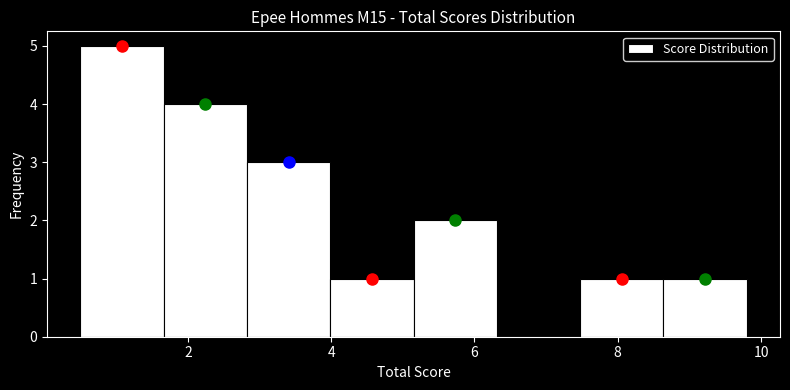

Reading left to right, transcribe this chart: for each bar, give the range it covers on the x-axis and its height. Neither the bar edges nor the heights are printed on the chart, so give them approximately, as read against the axes.

0.6 to 1.6: 5
1.6 to 2.8: 4
2.8 to 4.0: 3
4.0 to 5.2: 1
5.2 to 6.4: 2
6.4 to 7.4: 0
7.4 to 8.6: 1
8.6 to 9.8: 1